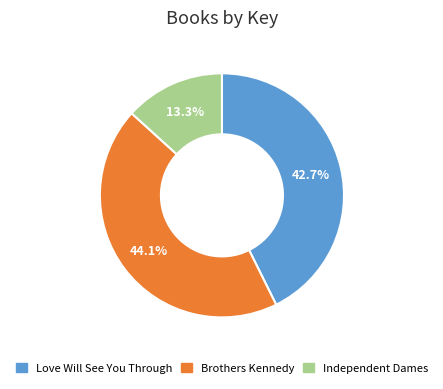

Combined, what portion of the pie is Brothers Kennedy and Love Will See You Through?

86.7%